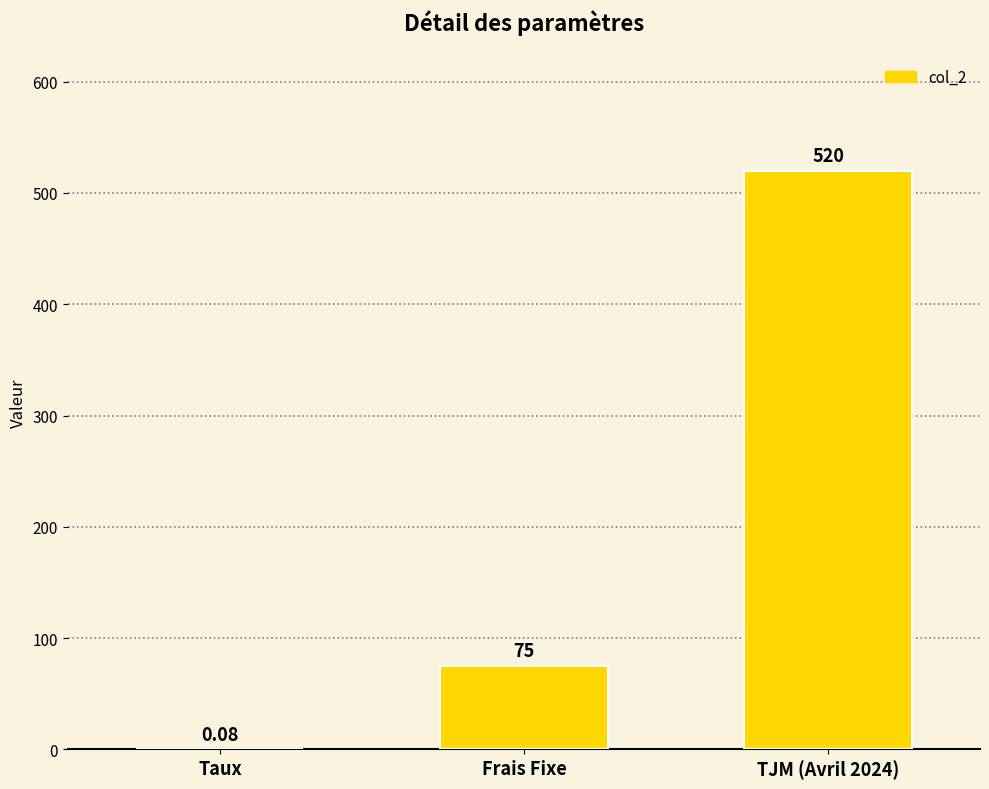

How many series are shown in this chart?

1